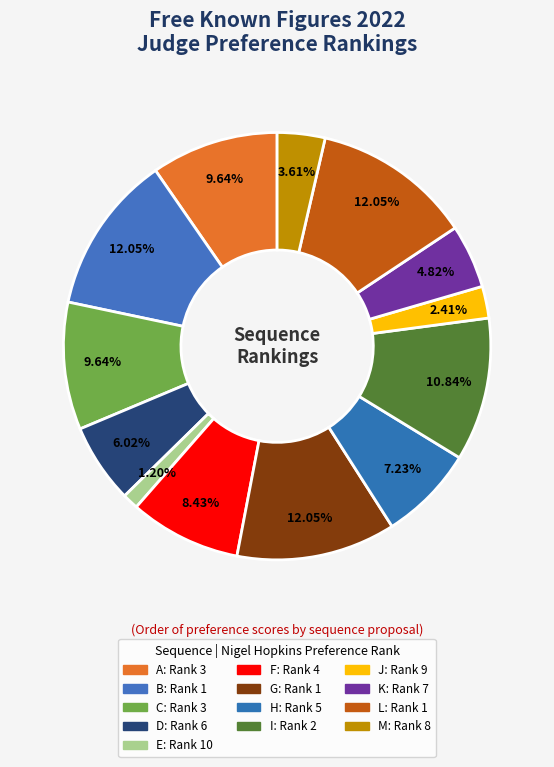

Count the number of slices in the pie.

13